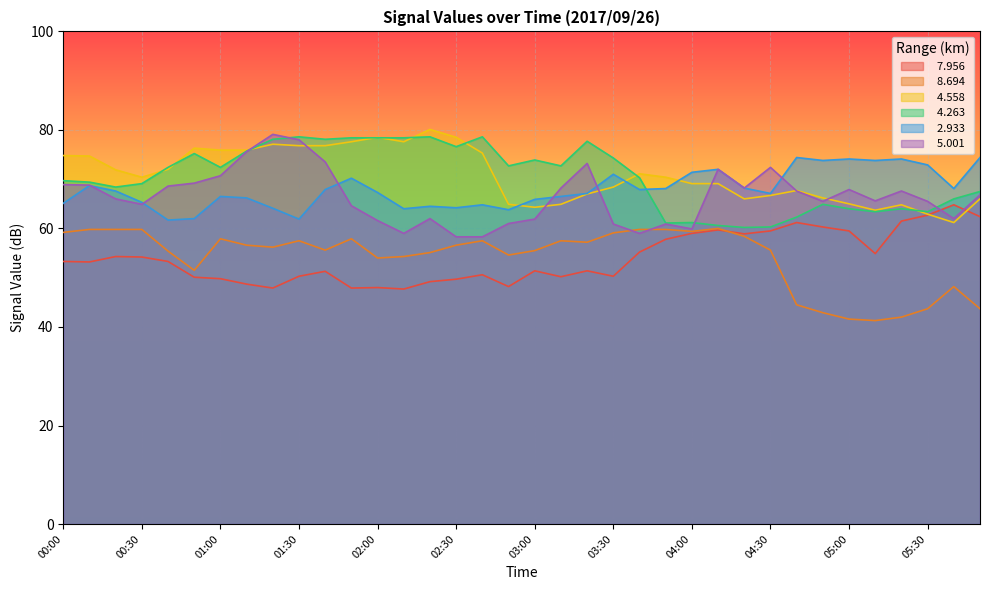

Read the   8.694 value at 02:10.

54.3